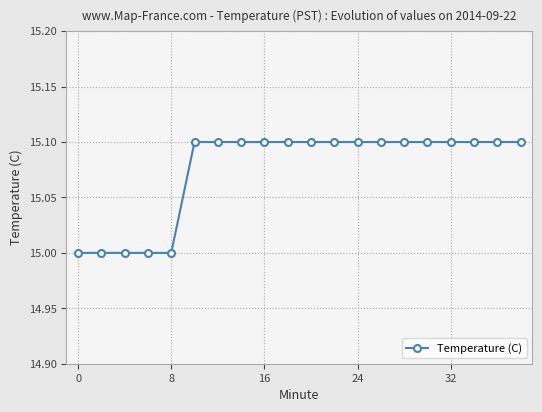

What is the average value?

15.1